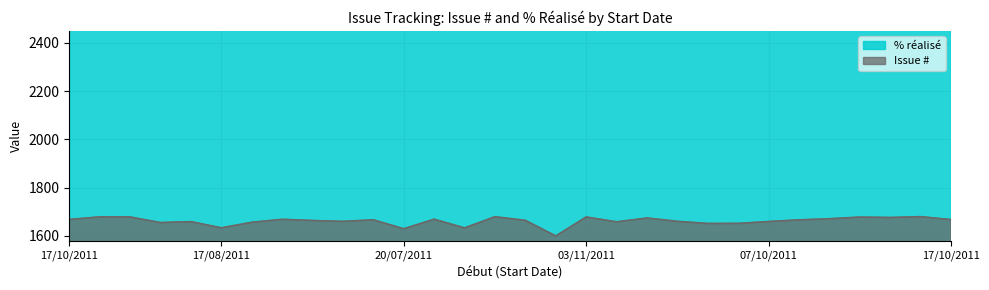

Which has a higher value, 17/10/2011 or 26/09/2011?

17/10/2011